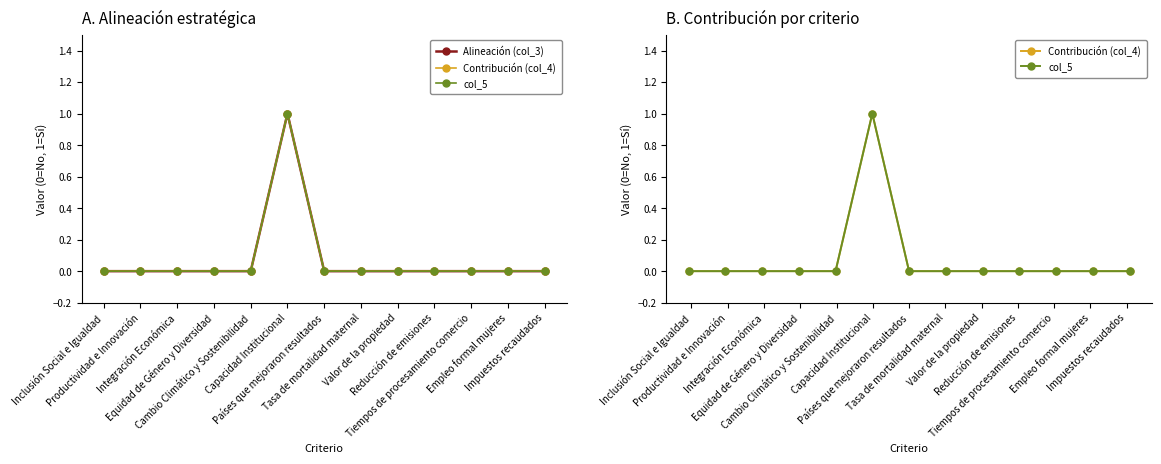

Count the number of data series in this chart.

3